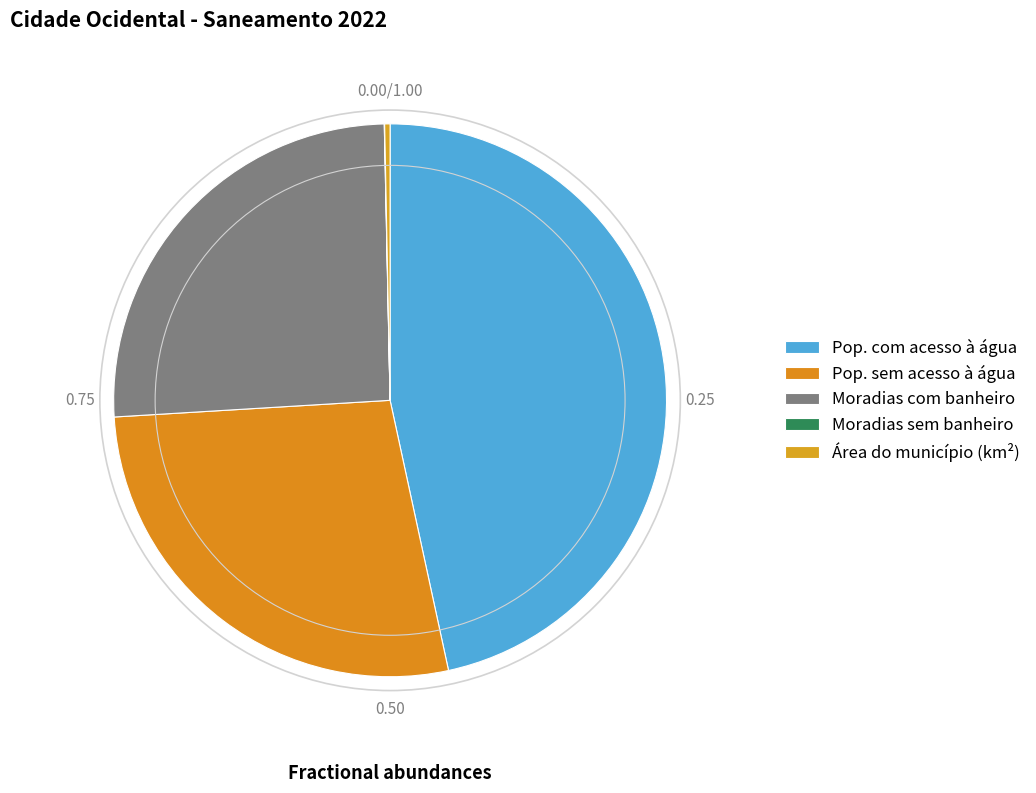

Which category has the smallest portion of the pie?

Moradias sem banheiro